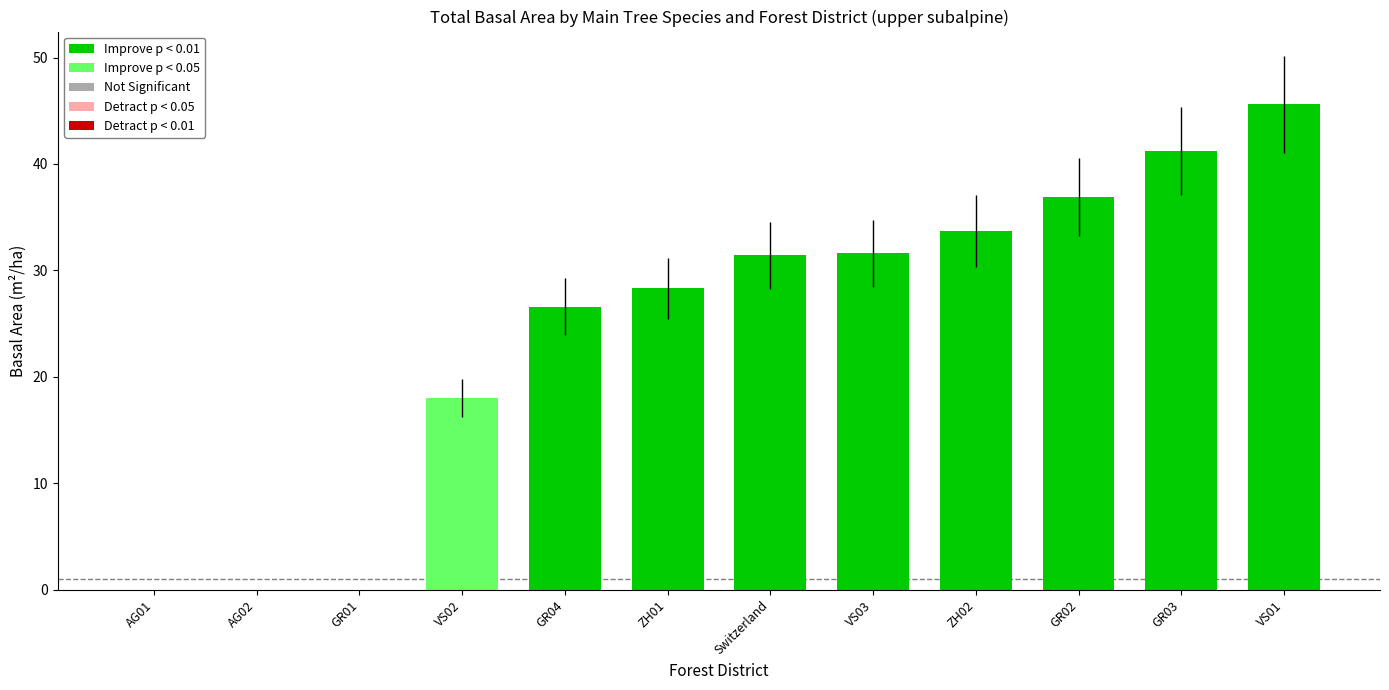

Which has a higher value, VS01 or GR04?

VS01